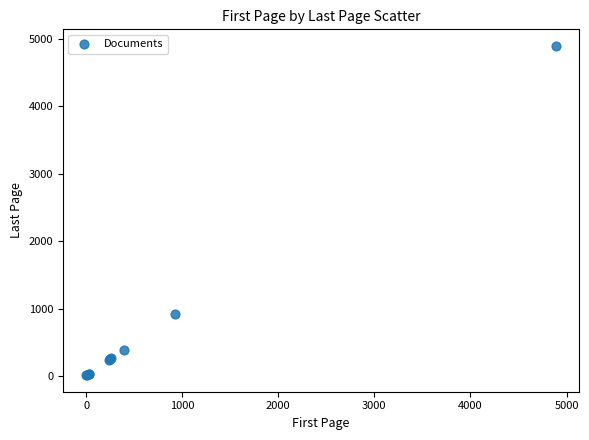

What Y value in the scatter plot is closest to 2455?

930